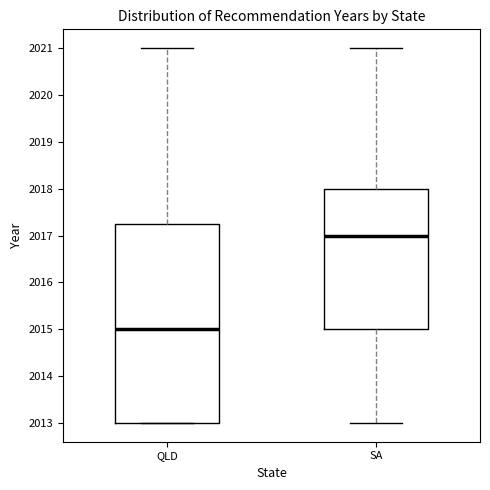

Which box is the tallest, from its lower edge to its upper edge?

QLD